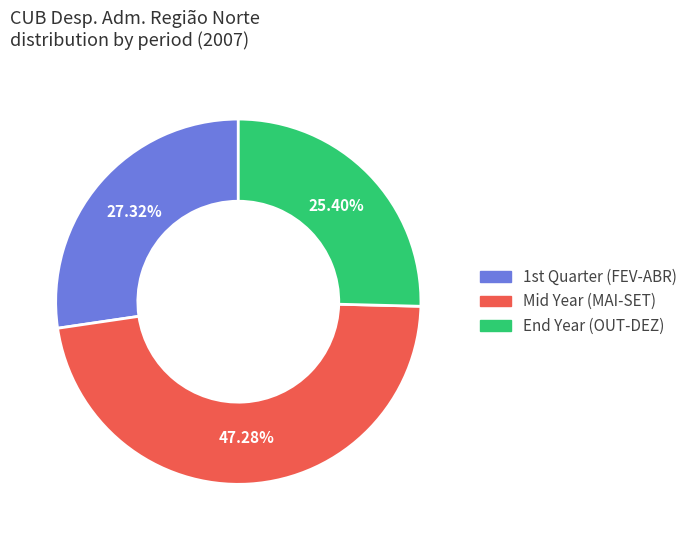

Which category has the smallest portion of the pie?

End Year (OUT-DEZ)